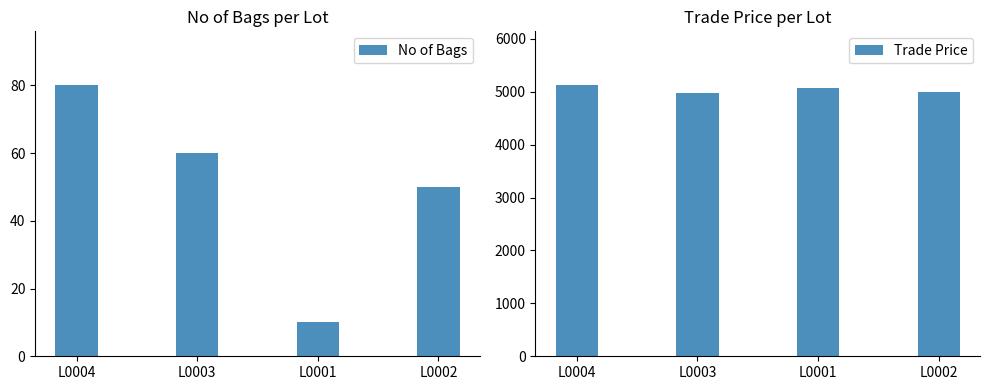

Reading right to left, what are all the values shown in this chart?

No of Bags: 50	10	60	80
Trade Price: 4989	5069	4969	5119